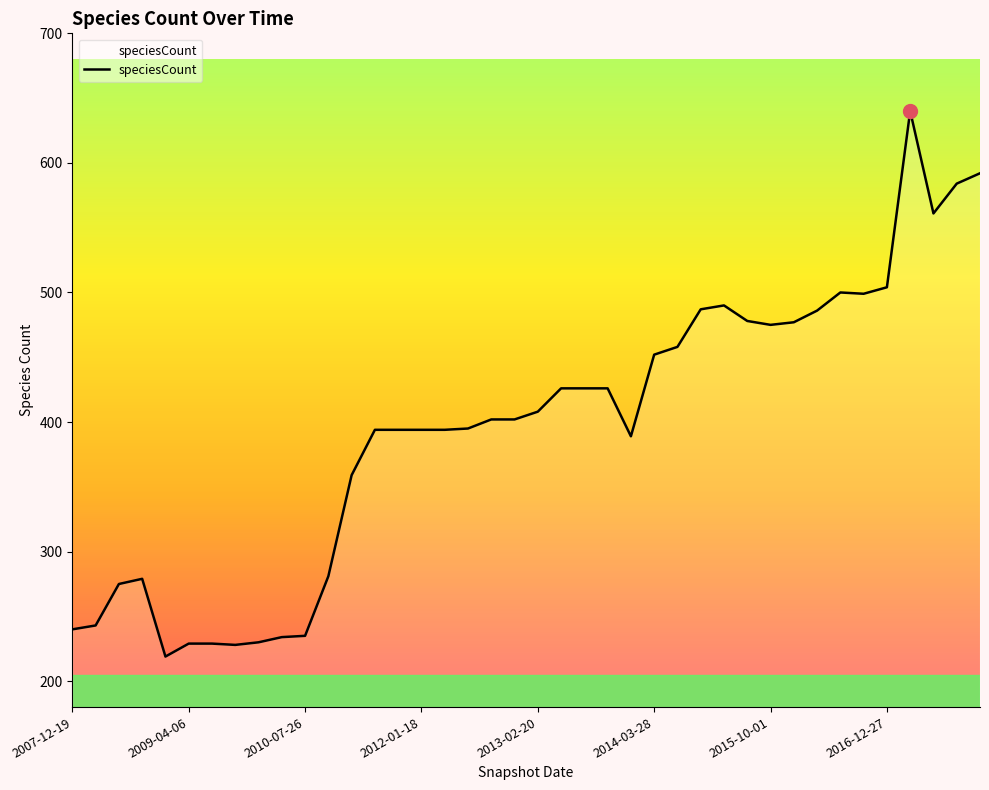

What is the smallest value displayed?

219